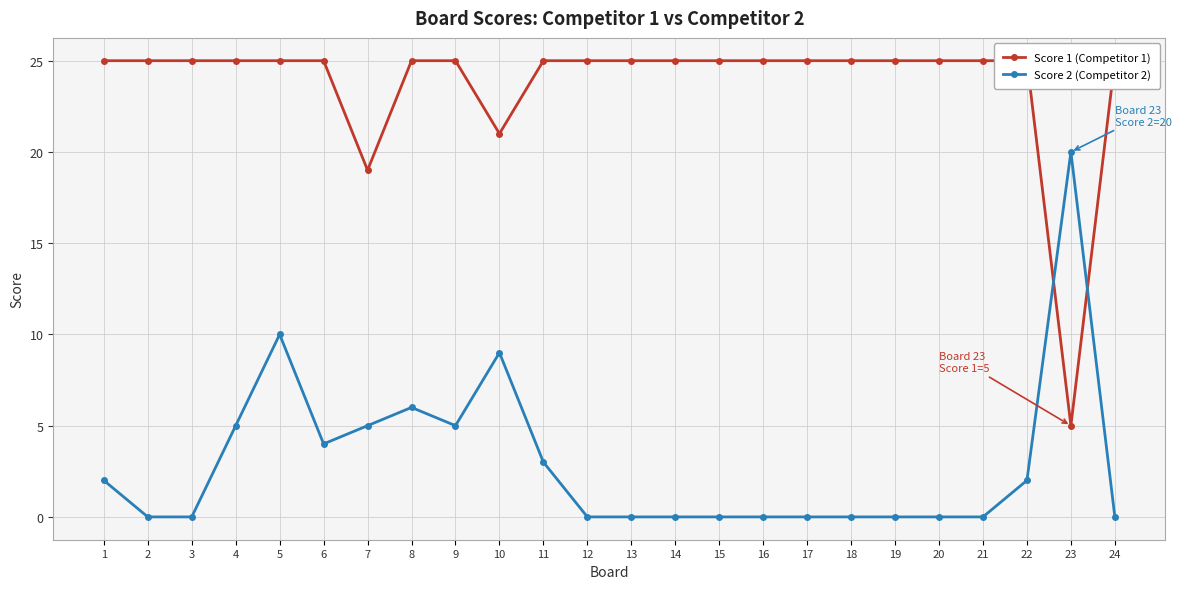

In Score 2 (Competitor 2), how many points are lower than both neighbors (excluding endpoints)?

2